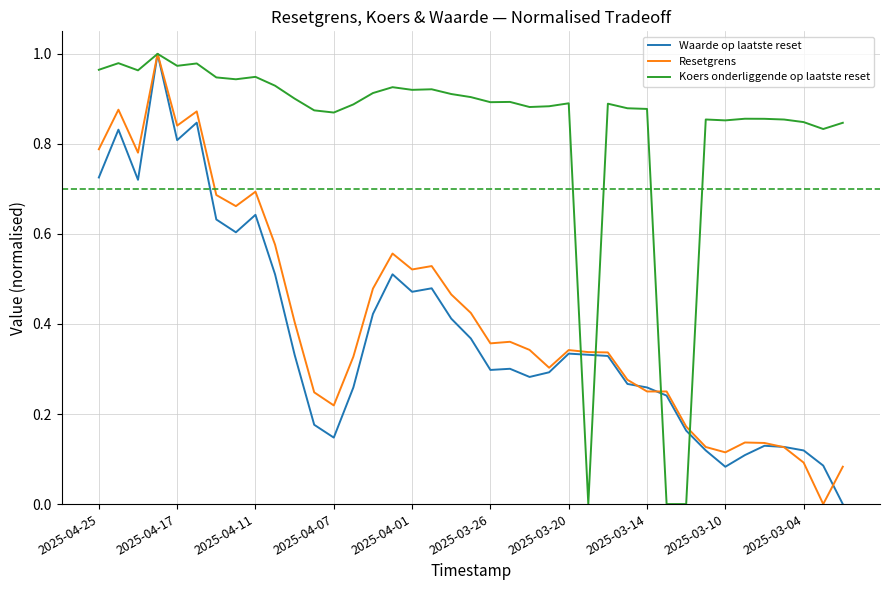

Which series has the largest total across all categories?

Koers onderliggende op laatste reset